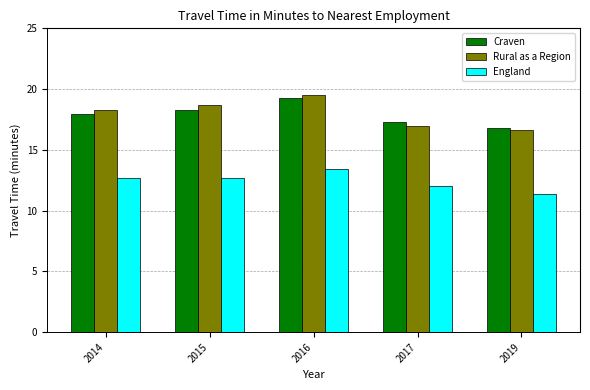

What is the sum of the England values at 2014 and 2016?

26.1